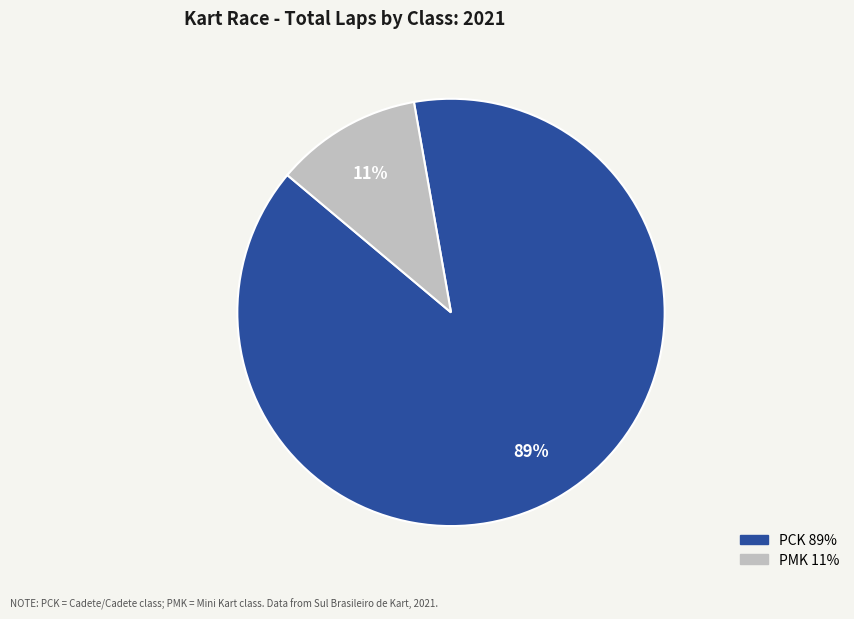

Is there any slice that represents more than half of the pie?

Yes